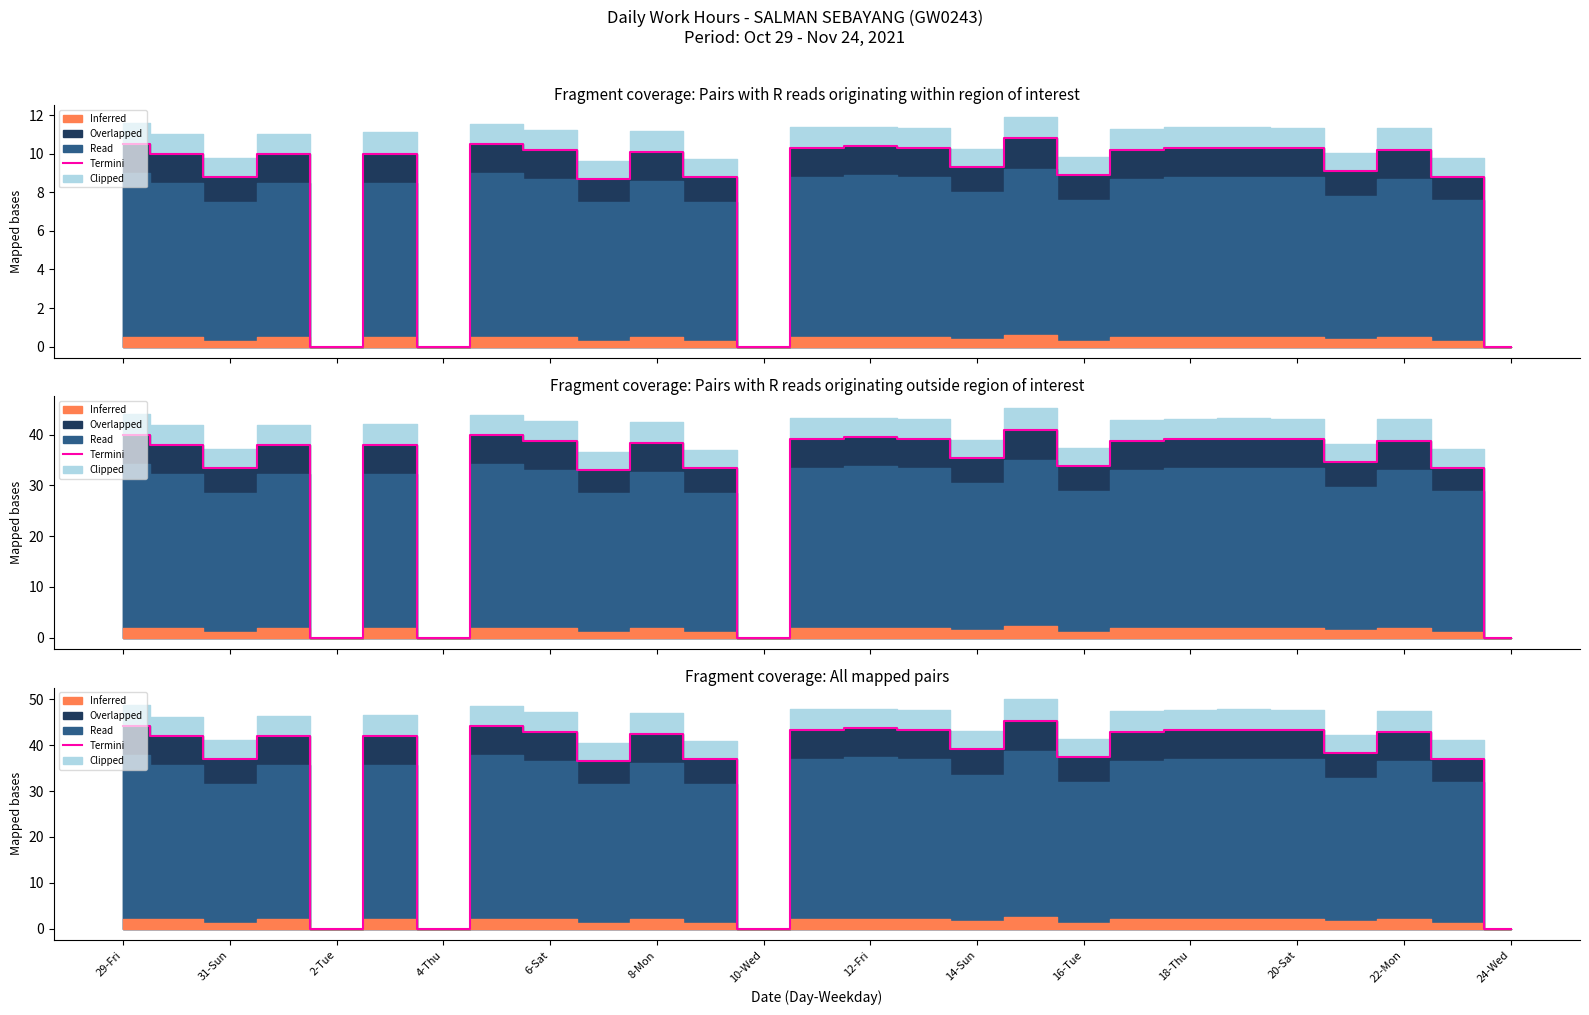

What is the maximum value shown in the chart?

45.4